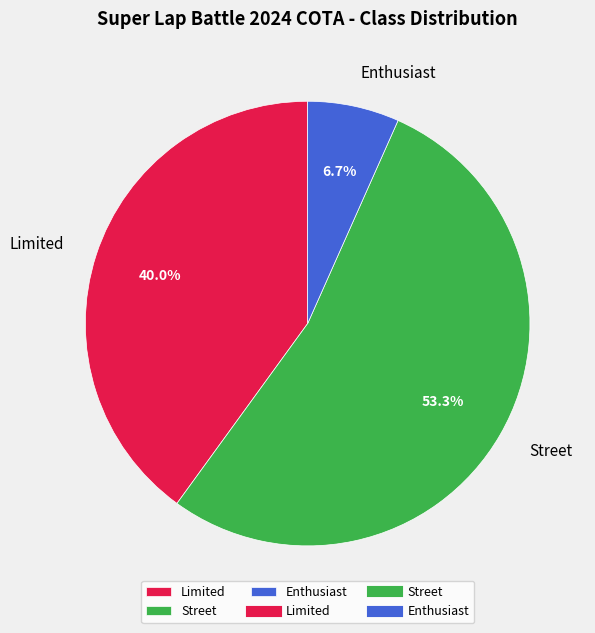

True or false: Street accounts for 43% of the total.

False